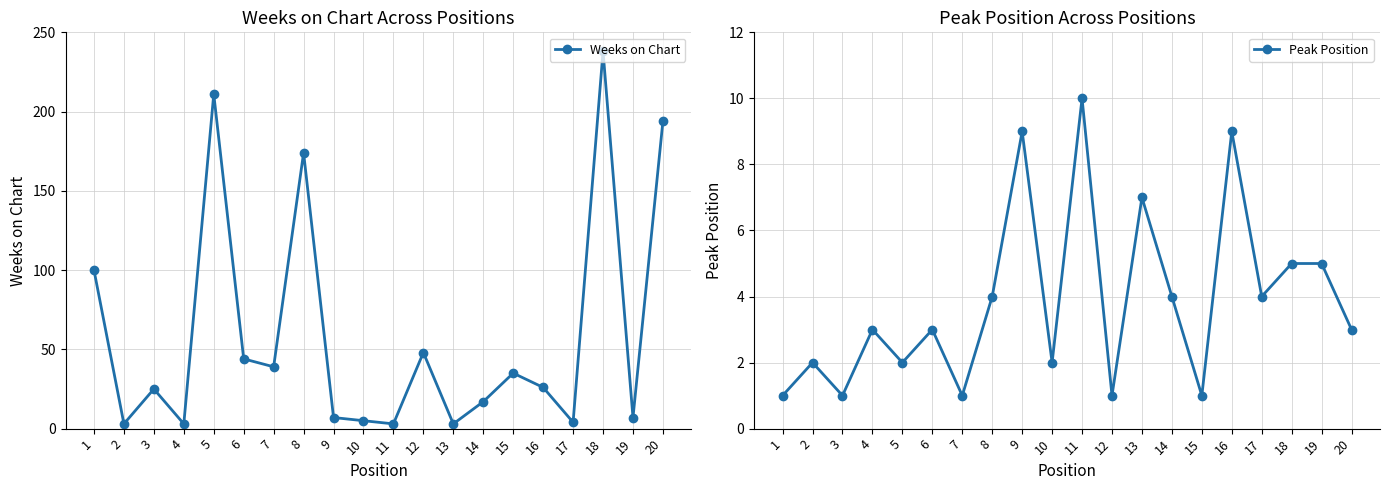

The value of Peak Position at 4 is 3. True or false?

True